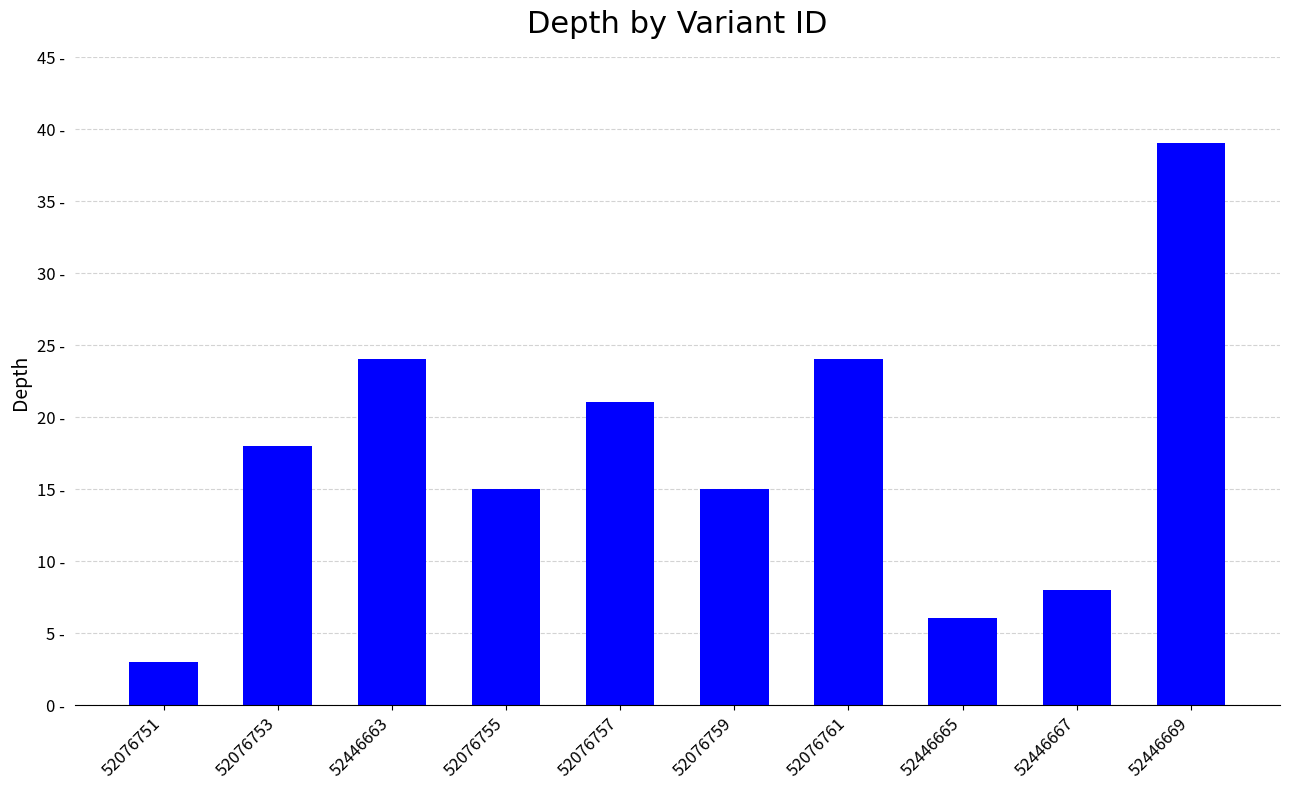

Does the chart contain any negative values?

No